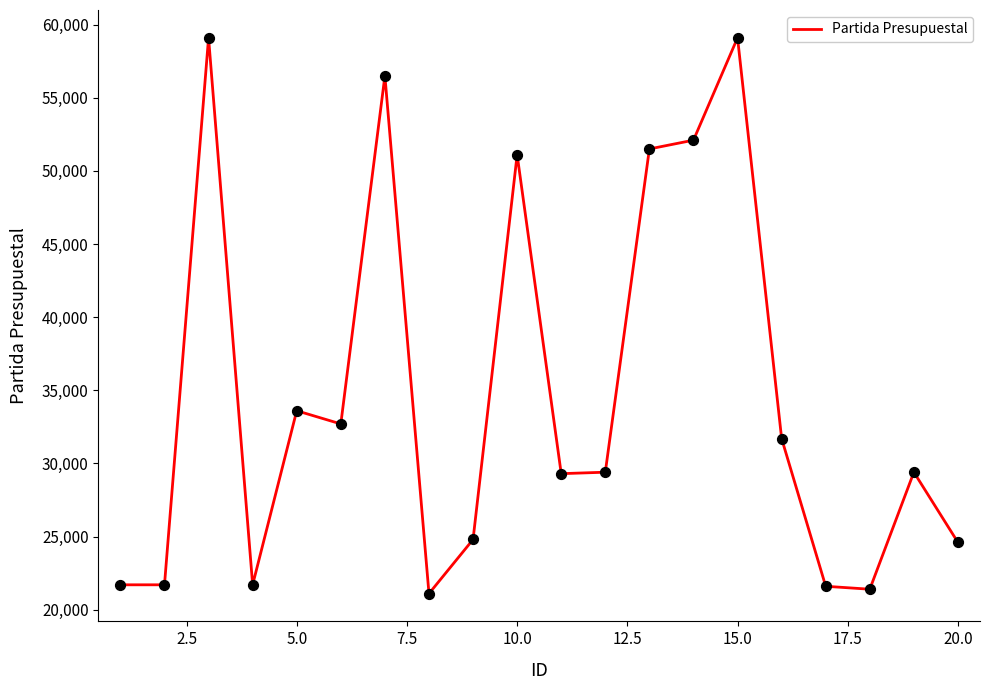

What is the difference between the maximum and minimum values?

38000